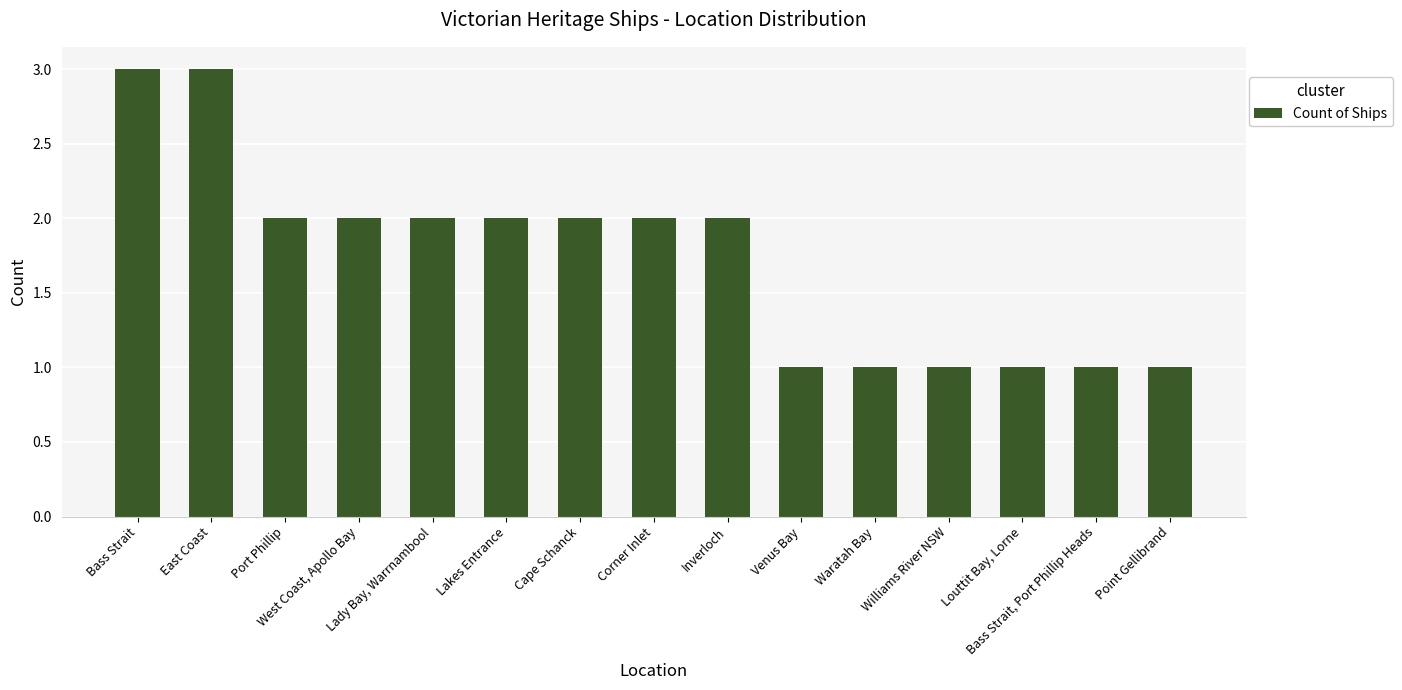

What position from the right is Lakes Entrance?

10